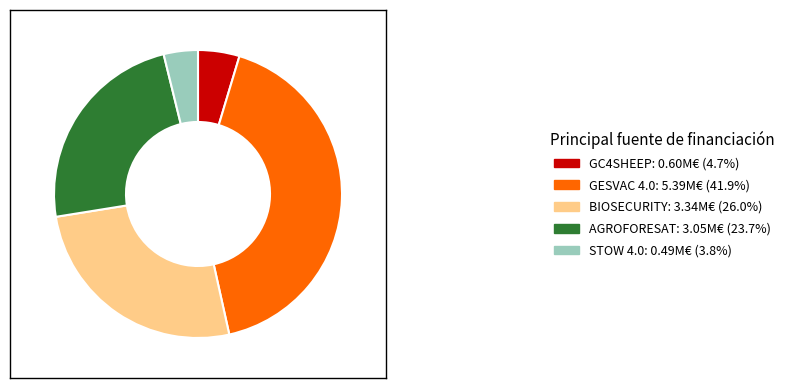

Combined, do AGROFORESAT and GESVAC 4.0 account for over 50%?

Yes